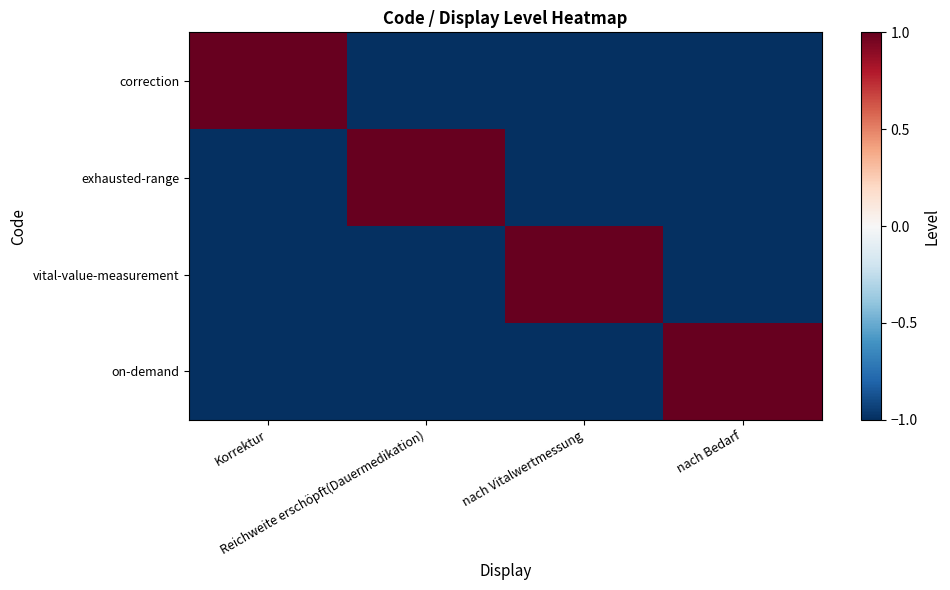

Reading left to right, list all the values displayed in this chart.

correction: Korrektur=1	Reichweite erschöpft(Dauermedikation)=-1	nach Vitalwertmessung=-1	nach Bedarf=-1
exhausted-range: Korrektur=-1	Reichweite erschöpft(Dauermedikation)=1	nach Vitalwertmessung=-1	nach Bedarf=-1
vital-value-measurement: Korrektur=-1	Reichweite erschöpft(Dauermedikation)=-1	nach Vitalwertmessung=1	nach Bedarf=-1
on-demand: Korrektur=-1	Reichweite erschöpft(Dauermedikation)=-1	nach Vitalwertmessung=-1	nach Bedarf=1